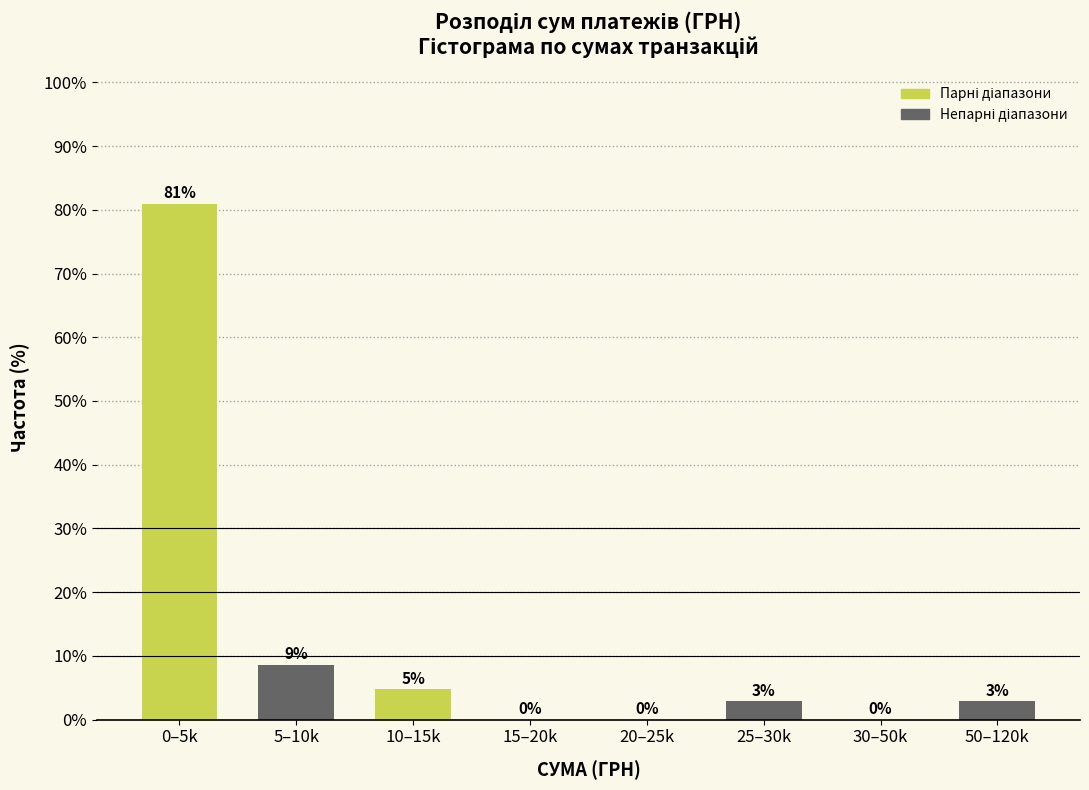

What is the change in value from 0–5k to 20–25k?

-81.0